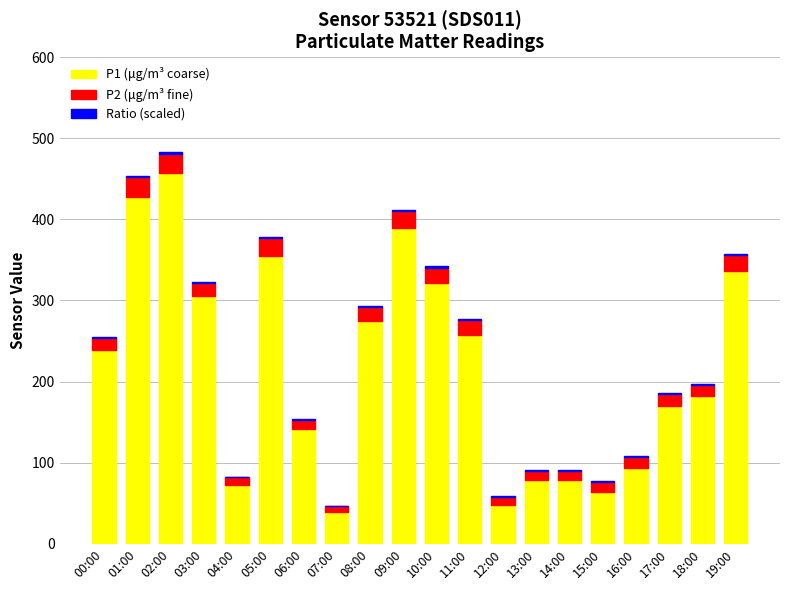

True or false: P1 (μg/m³ coarse) has a value of 389.3 at 09:00.

True